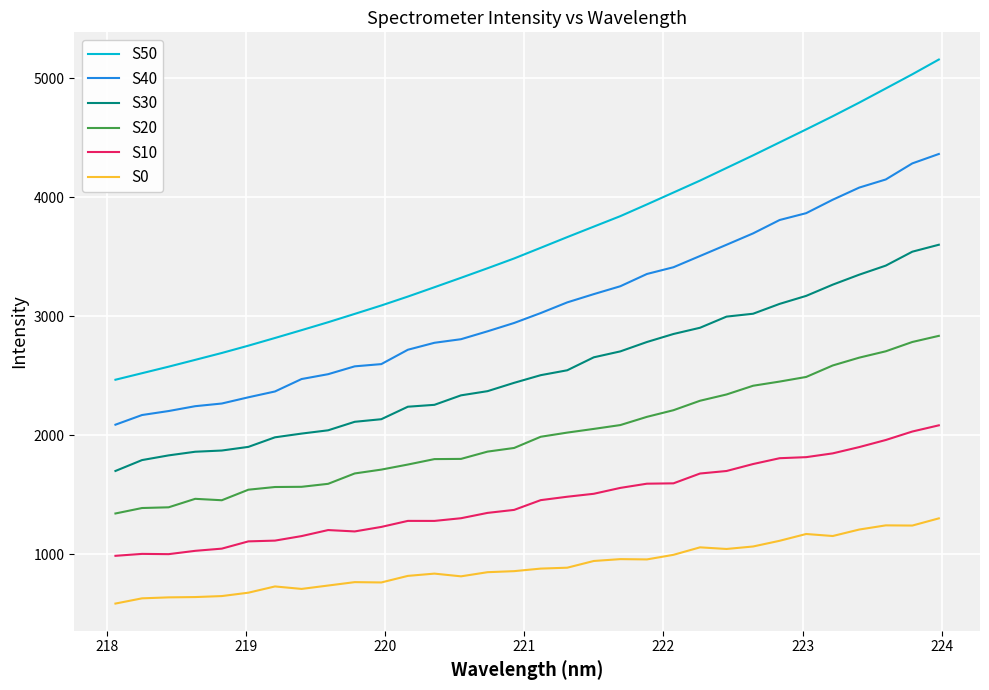

Does the chart have visible grid lines?

Yes